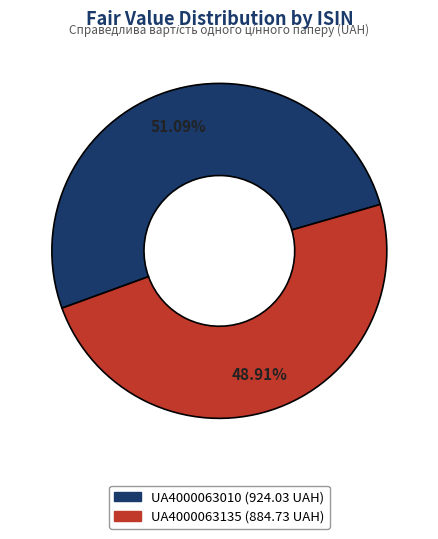

What portion of the pie excludes UA4000063010?

48.9%